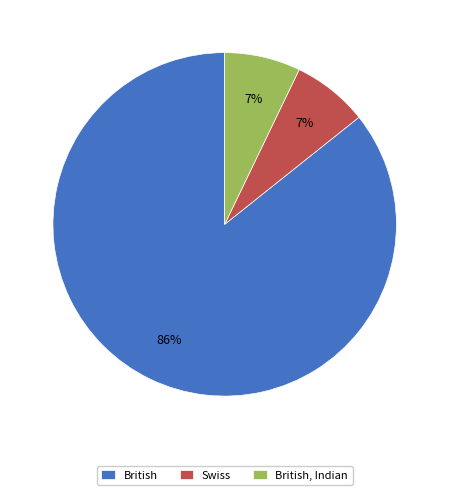

Count the number of slices in the pie.

3